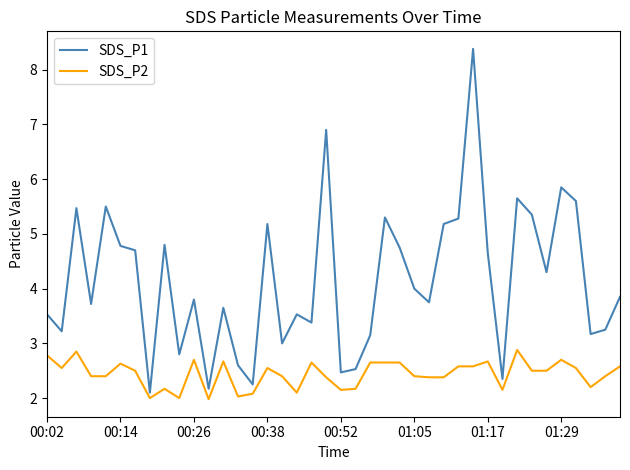

Which series has the widest spread of values?

SDS_P1